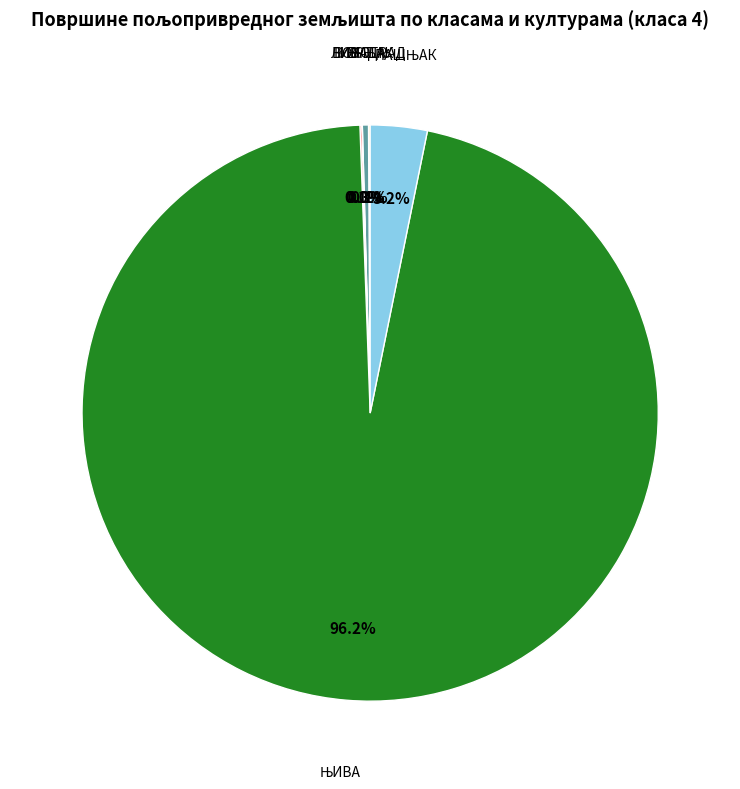

Does any single category account for the majority?

Yes